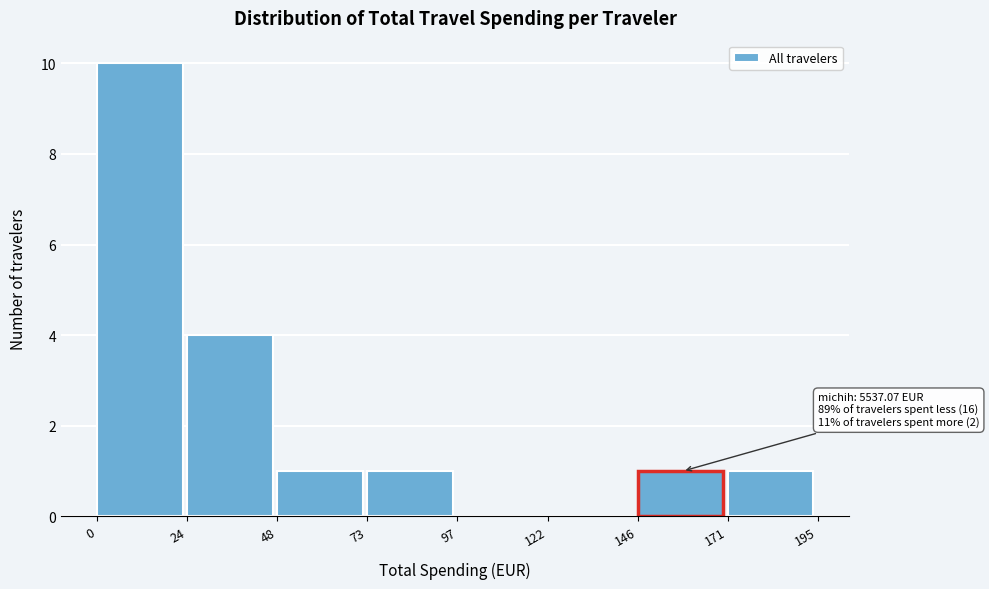

Over which range of the x-axis is the bar tallest?

0 to 24